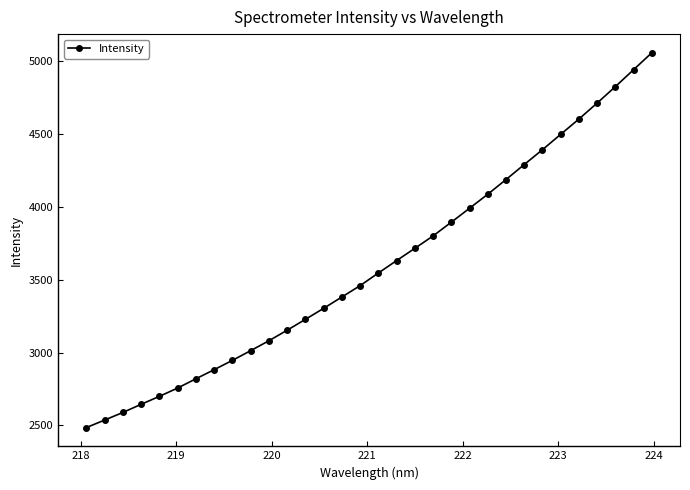

What is the average value?

3597.9